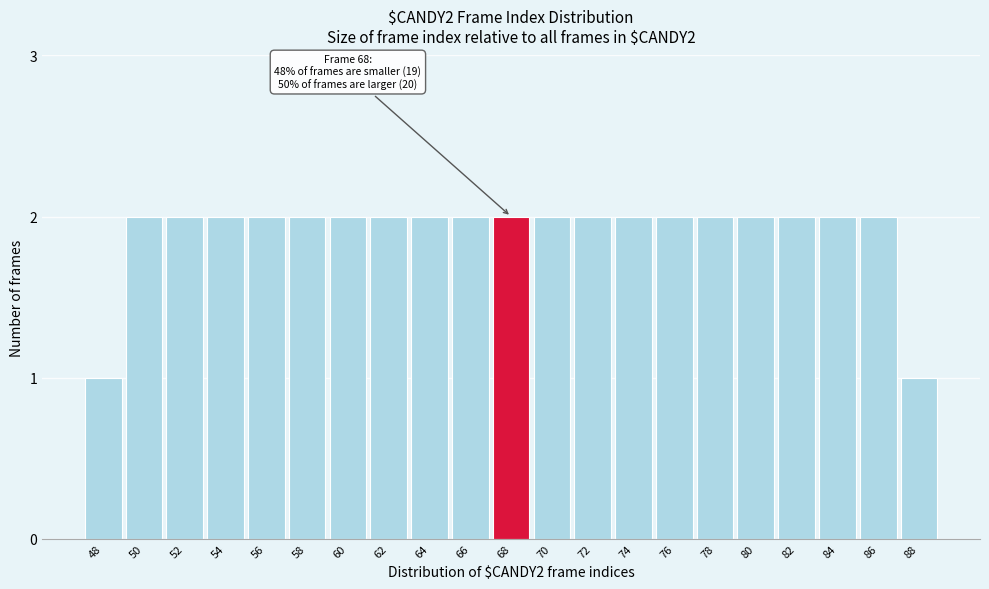

Reading right to left, transcribe all the data shown in this chart.

88=1	86=2	84=2	82=2	80=2	78=2	76=2	74=2	72=2	70=2	68=2	66=2	64=2	62=2	60=2	58=2	56=2	54=2	52=2	50=2	48=1